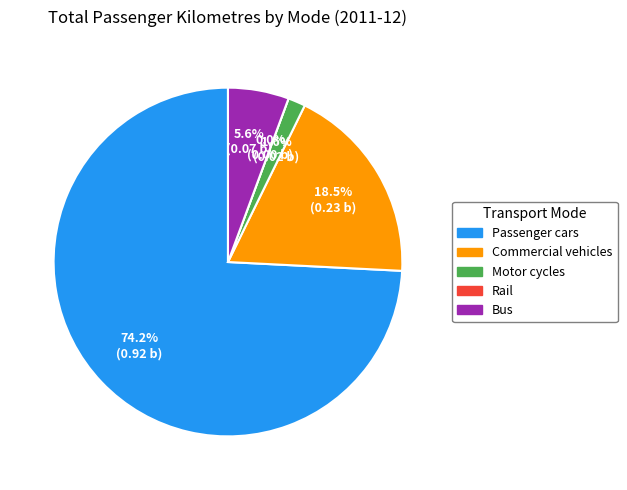

To the nearest percent, what portion does Motor cycles represent?

2%